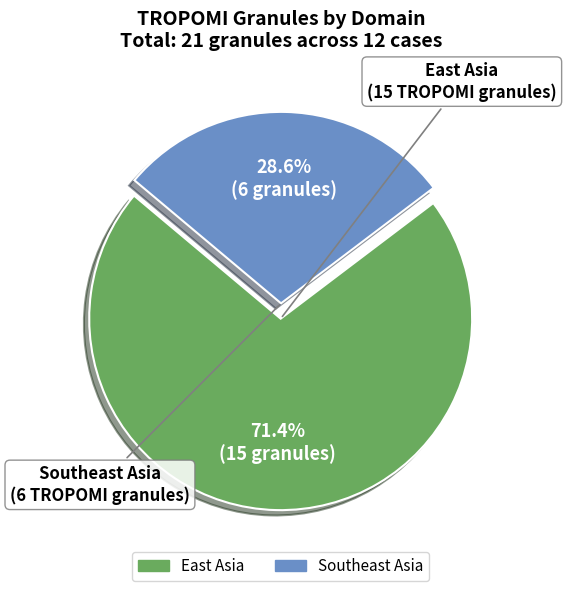

Do East Asia and Southeast Asia together represent more than half of the pie?

Yes